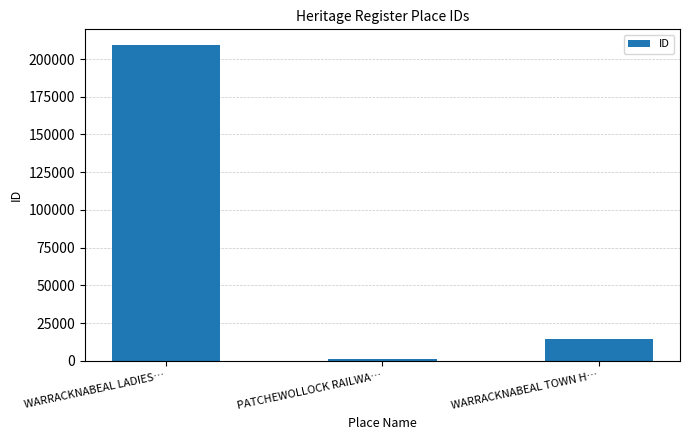

True or false: the data shows 209200 at WARRACKNABEAL LADIES….

True